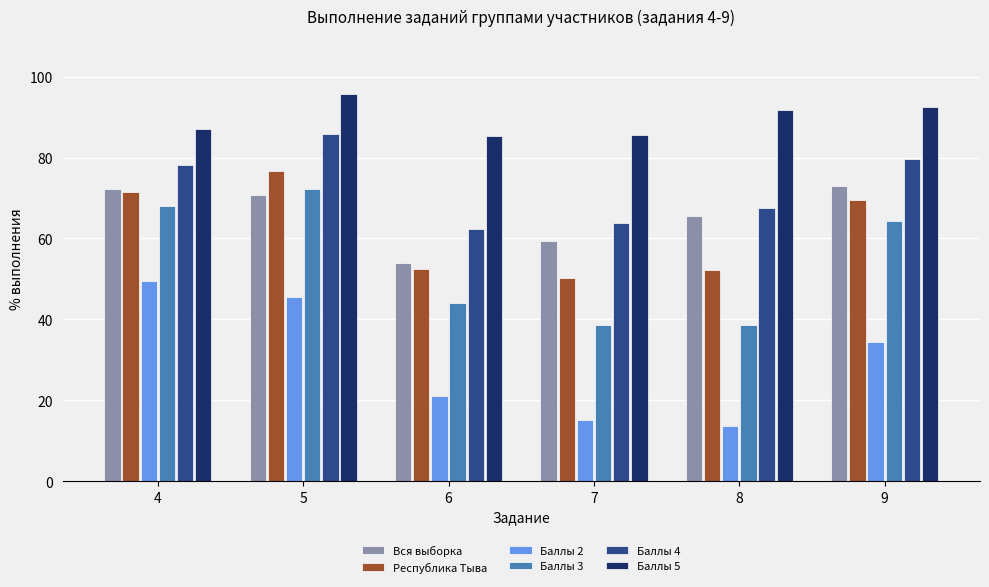

What is the difference between the highest and lowest values at 5?

50.0